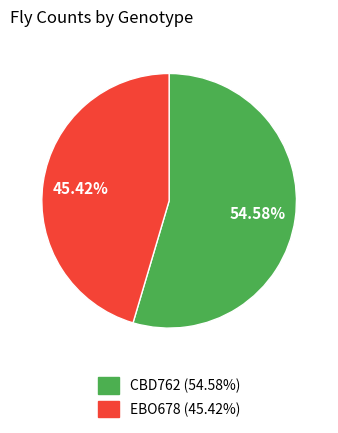

Is there a majority slice in this chart?

Yes